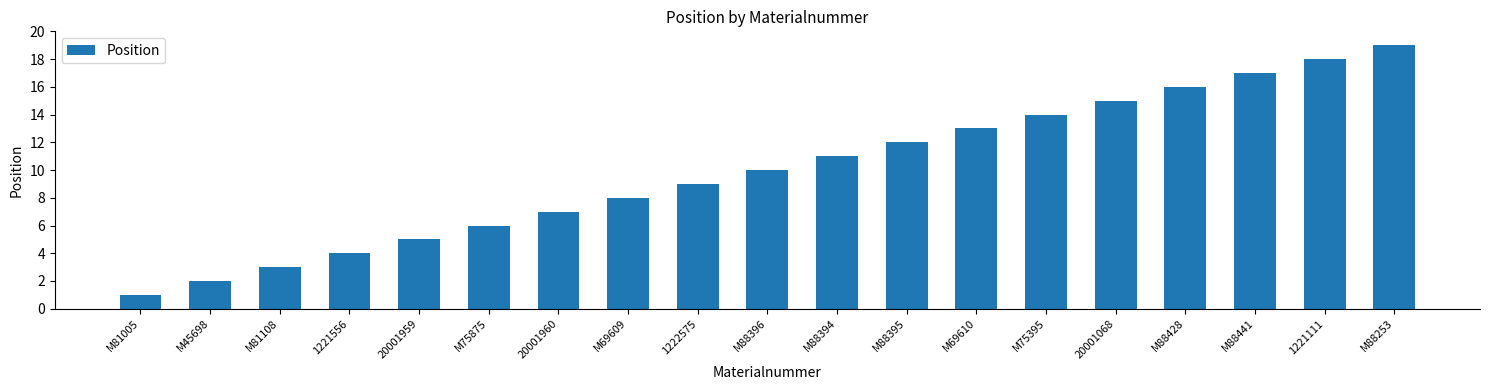

The value at M81005 is 1. True or false?

True